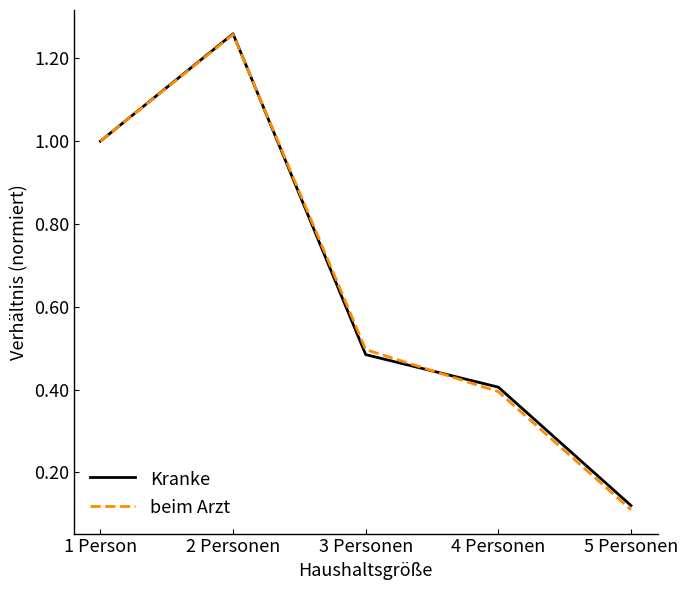

What position from the left is 1 Person?

1